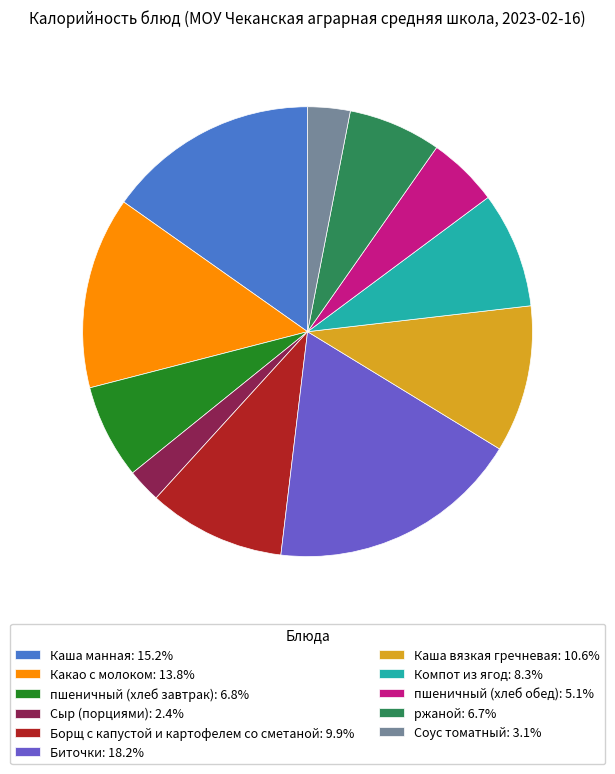

What is the smallest slice in the pie chart?

Сыр (порциями)